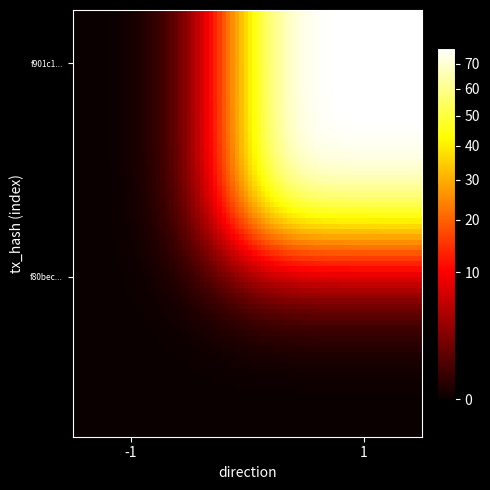

Reading left to right, extract all data points from this chart.

f80bec1f9de915e17927852ad83e11fd082c7d5: direction=-1	io_index=0
f901c1b66040630684456a5385eb8c4584f7801: direction=1	io_index=77